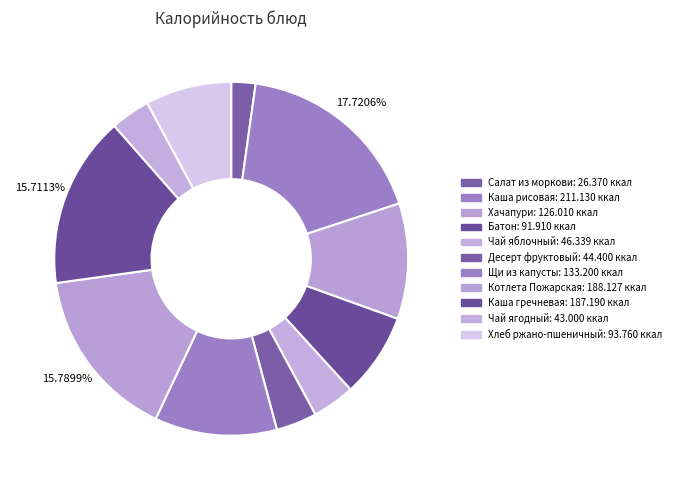

What is the change in value from Десерт фруктовый to Чай ягодный?

-1.4